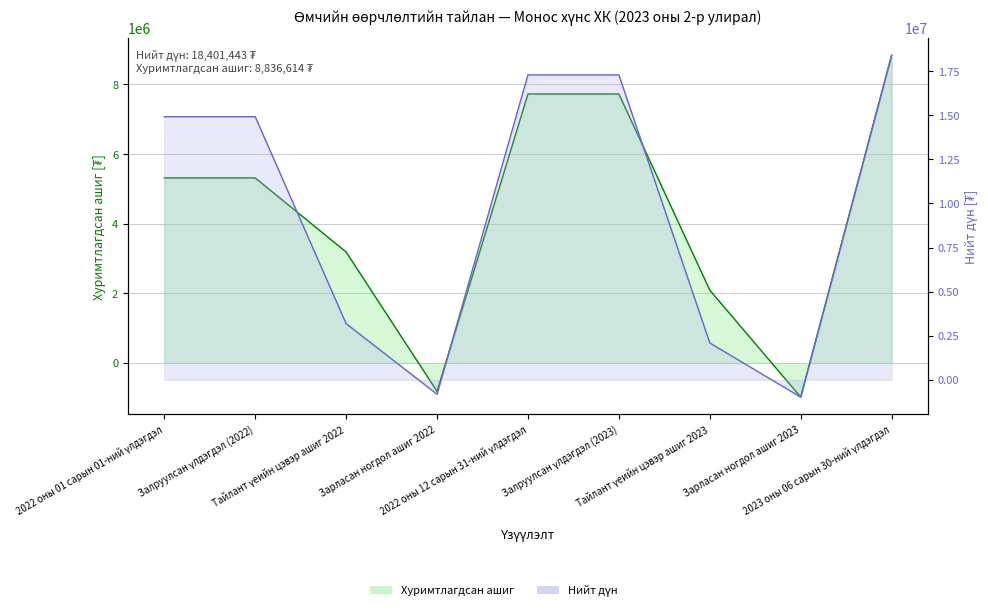

Rank the series by their maximum value, from lowest to highest.

Хуримтлагдсан ашиг, Нийт дүн